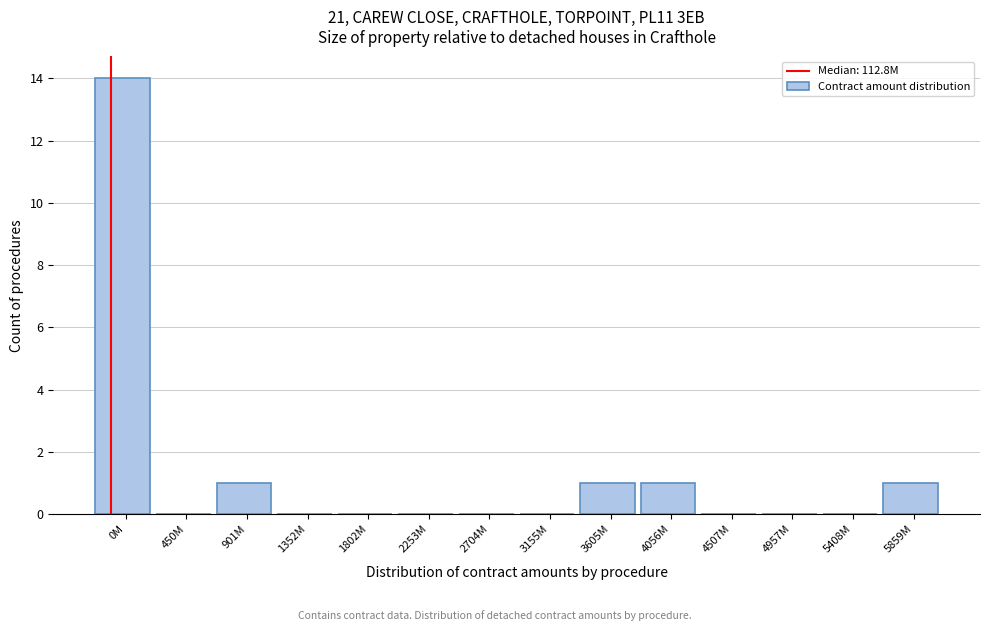

Reading right to left, transcribe all the data shown in this chart.

5859M=1	5408M=0	4957M=0	4507M=0	4056M=1	3605M=1	3155M=0	2704M=0	2253M=0	1802M=0	1352M=0	901M=1	450M=0	0M=14